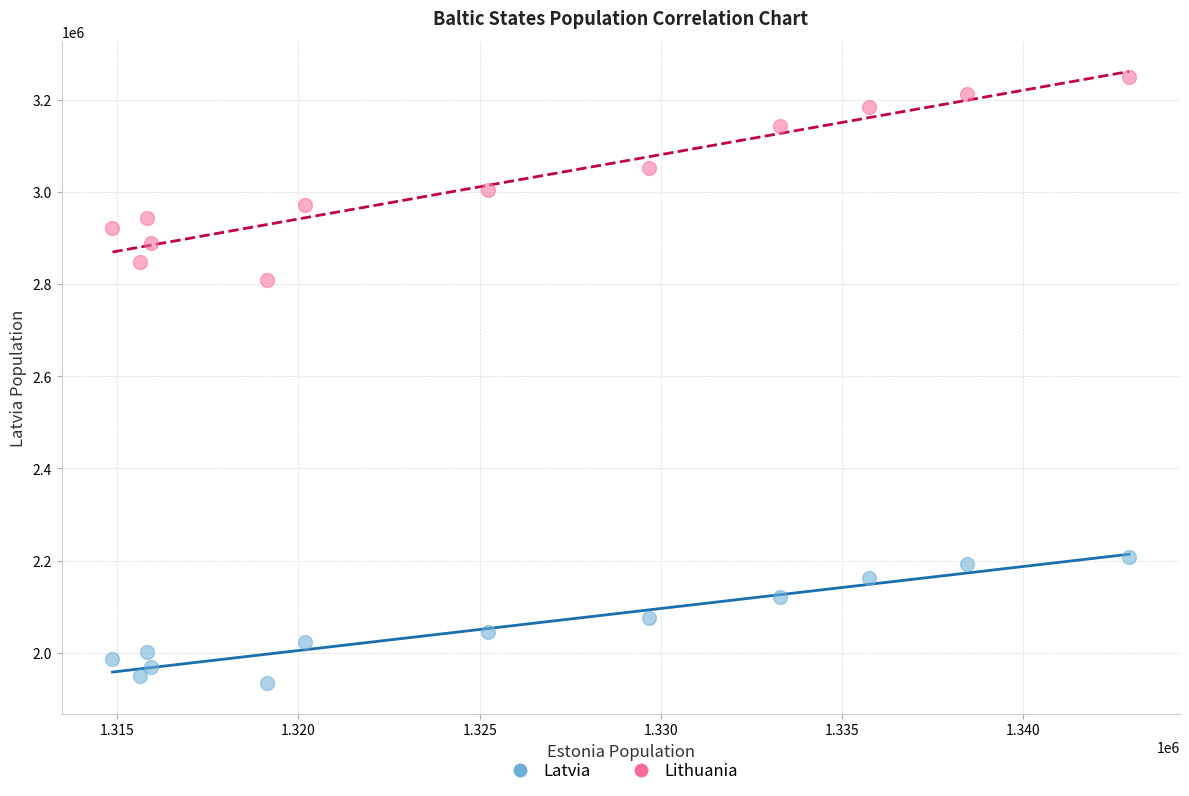

Which series has the widest spread of Y values?

Lithuania